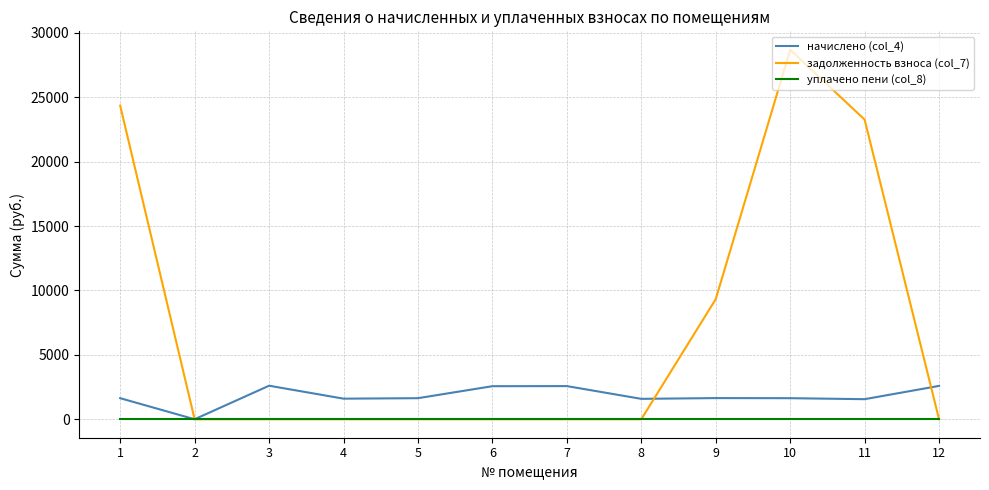

How many series are shown in this chart?

3